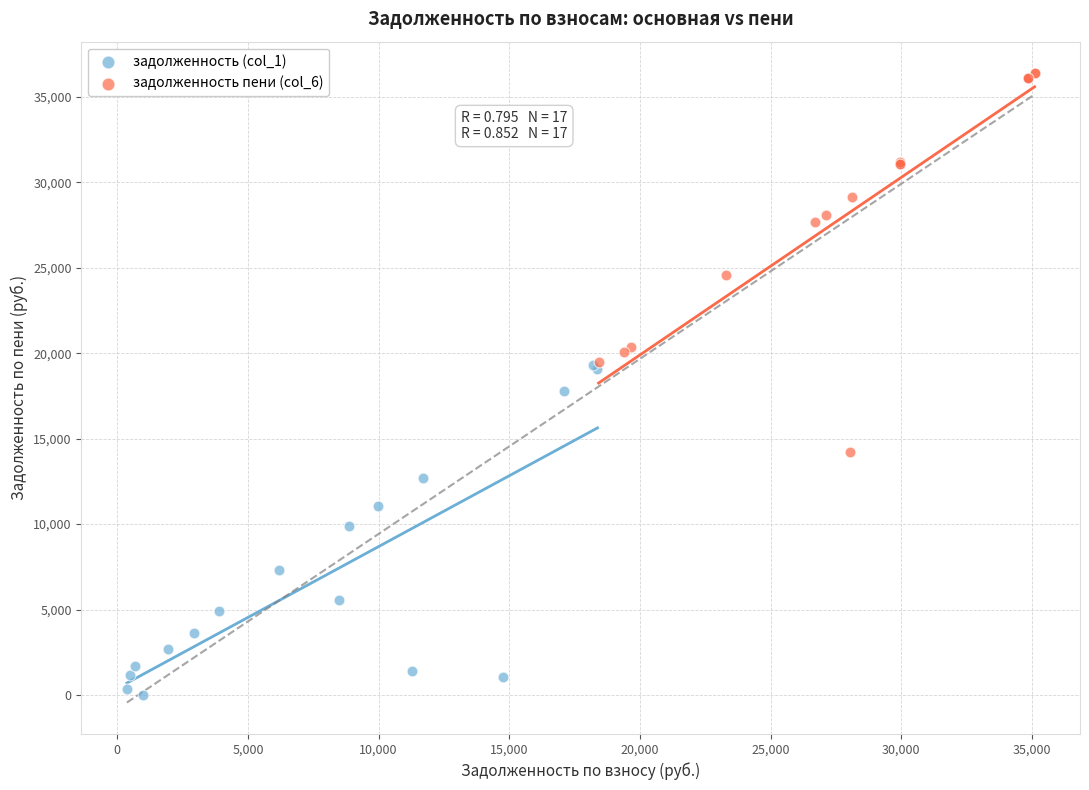

Which series contains the lowest Y value?

задолженность (col_1)